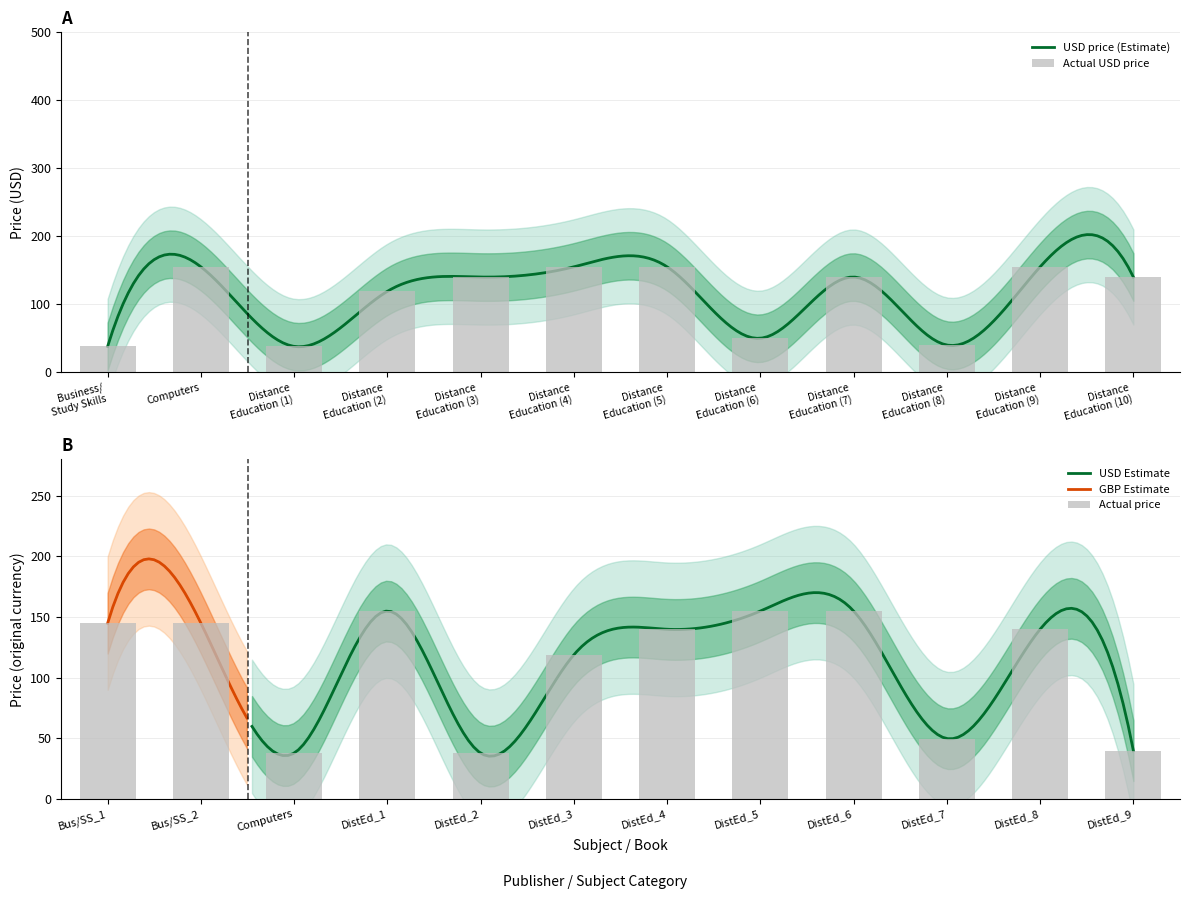

List the series in order of their peak value, highest first.

USD, GBP